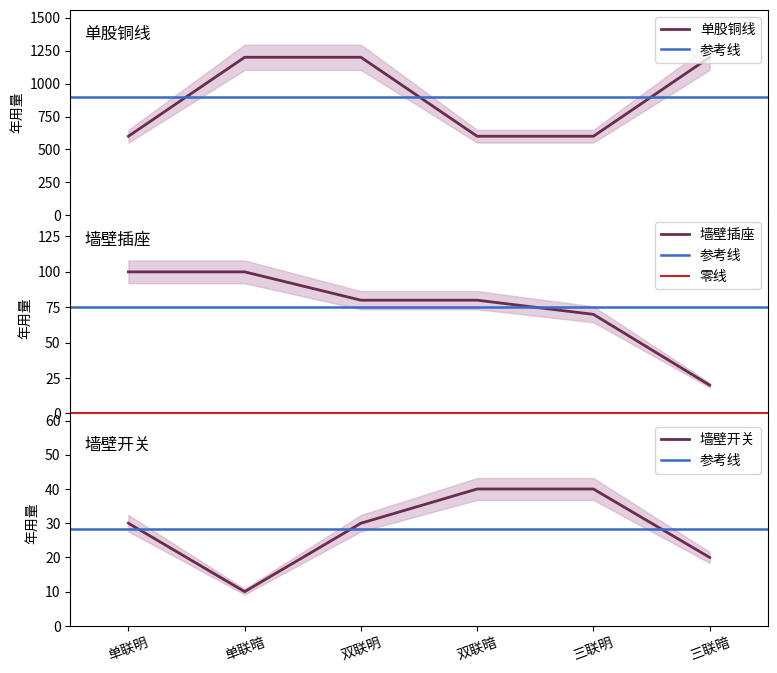

What is the highest value of the 单股铜线 series?

1200